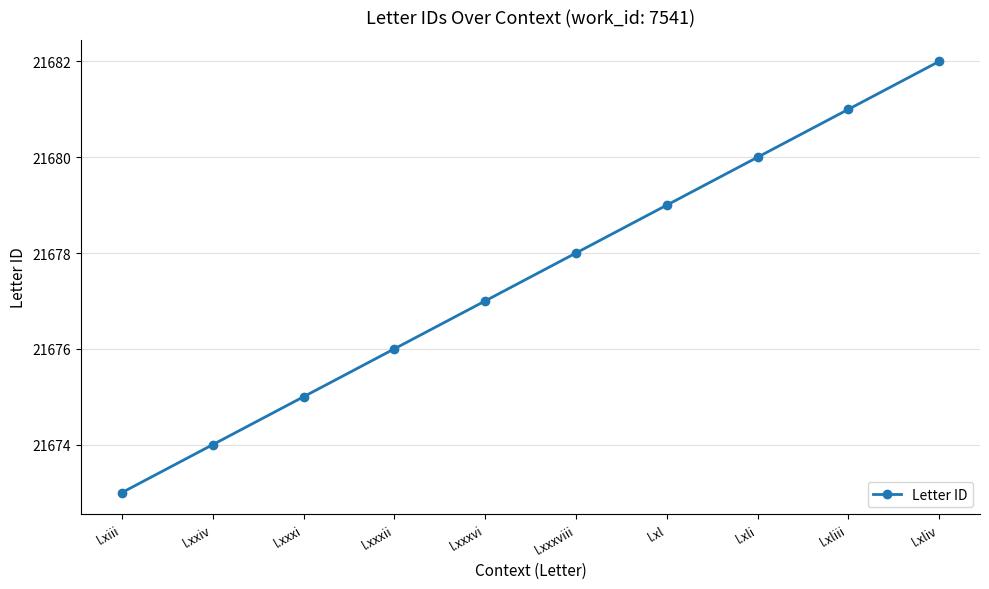

Is it true that the value at l.xxxviii is 38770?

False